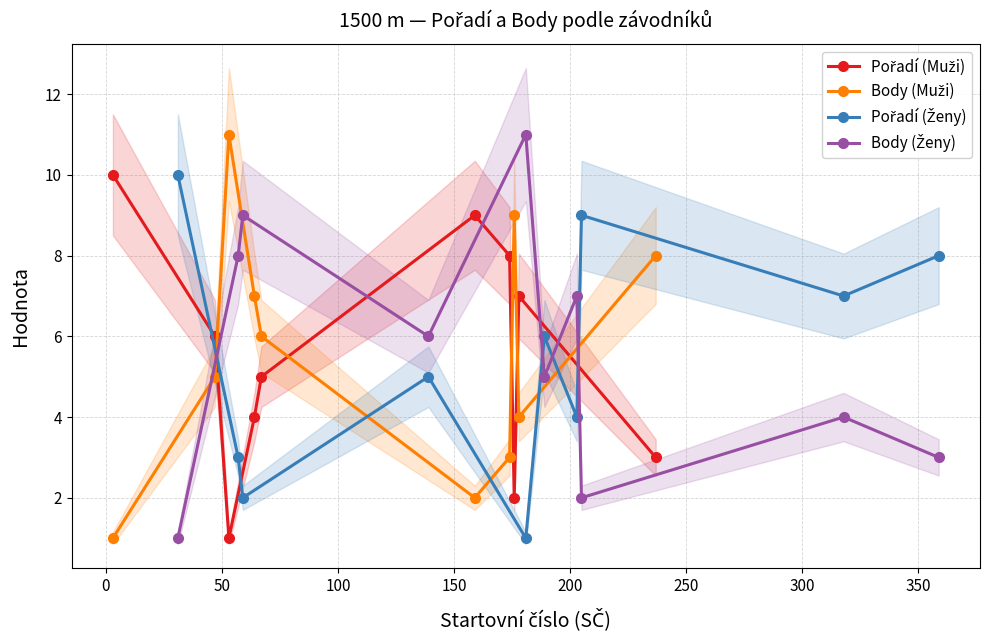

What is the difference between the highest and lowest values at 150?

10